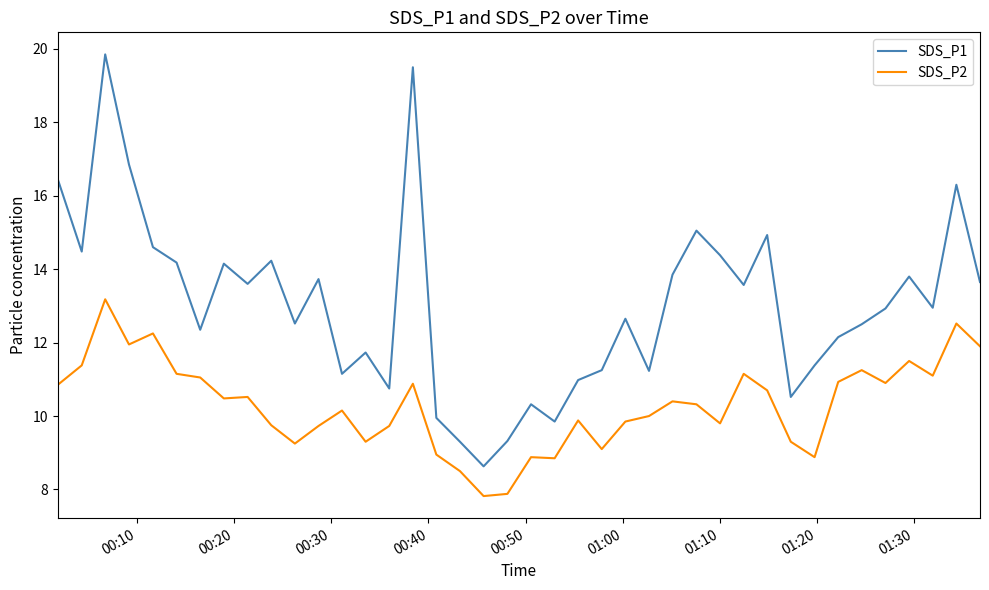

True or false: SDS_P1 and SDS_P2 intersect in this chart.

False